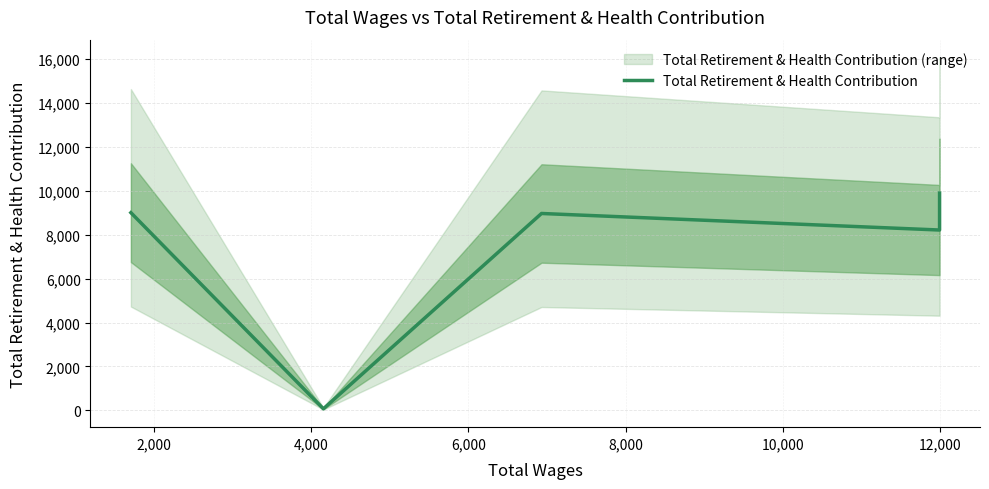

How many interior local valleys (lower than both neighbors) does the data have?

2